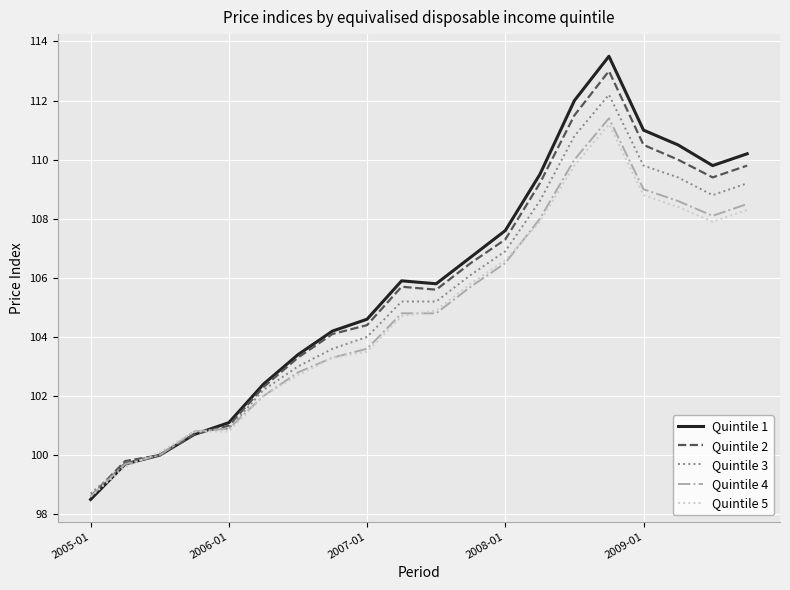

Which series has the widest spread of values?

Quintile 1